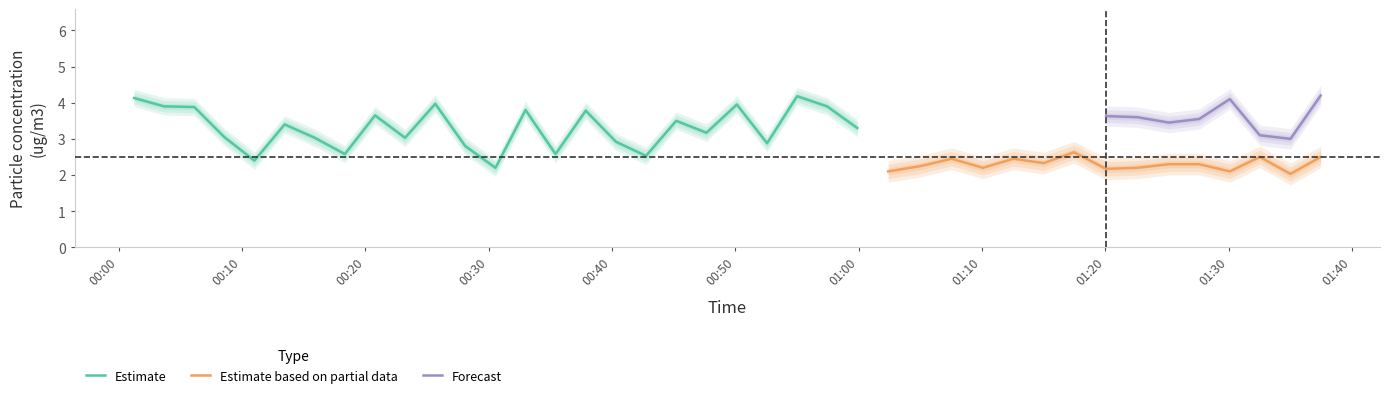

Is it true that SDS_P1 equals 6.0 at 0?

False